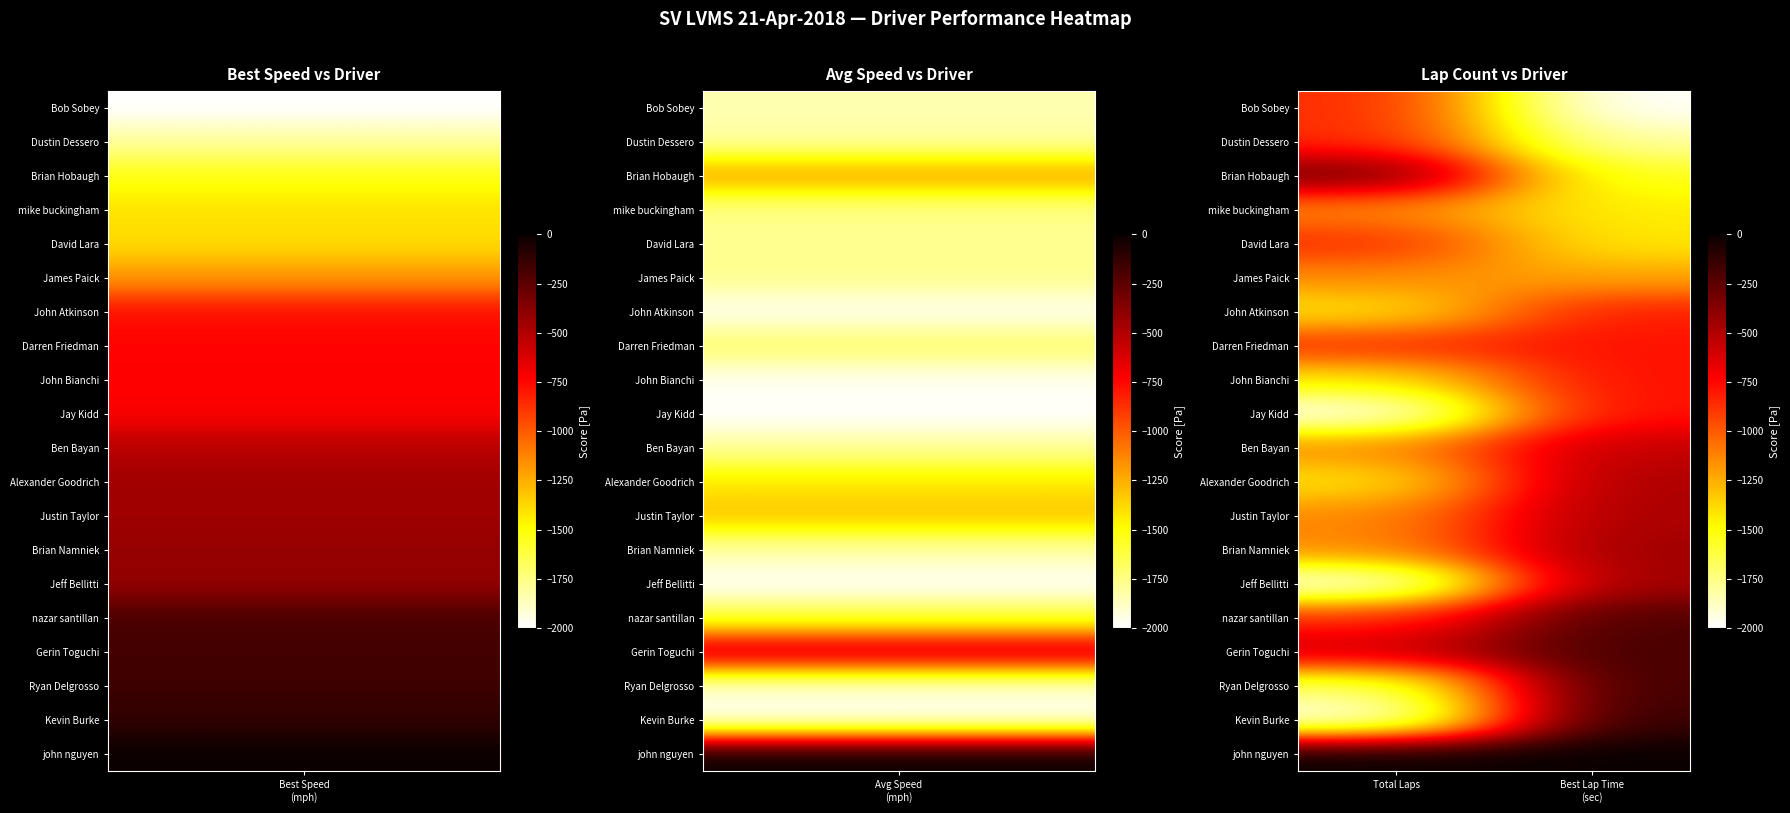

Rank the series by their maximum value, from highest to lowest.

john nguyen, Kevin Burke, Ryan Delgrosso, Gerin Toguchi, nazar santillan, Brian Hobaugh, Jeff Bellitti, Brian Namniek, Justin Taylor, Alexander Goodrich, Ben Bayan, Jay Kidd, John Bianchi, Darren Friedman, John Atkinson, Bob Sobey, Dustin Dessero, David Lara, mike buckingham, James Paick